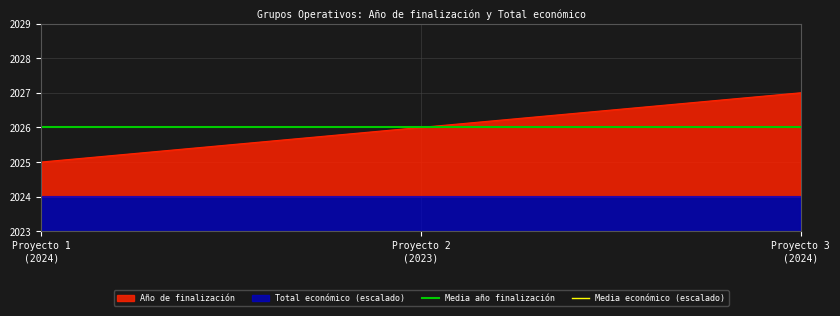

What is the sum of all Media económico (escalado) values?

1.0